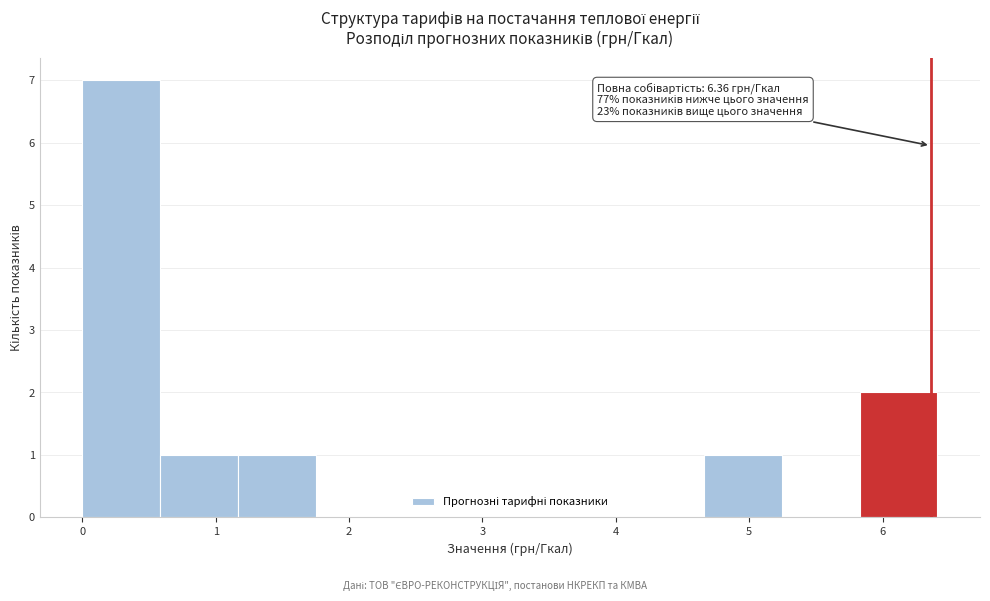

Which range on the x-axis has the tallest bar?

0.0 to 0.6